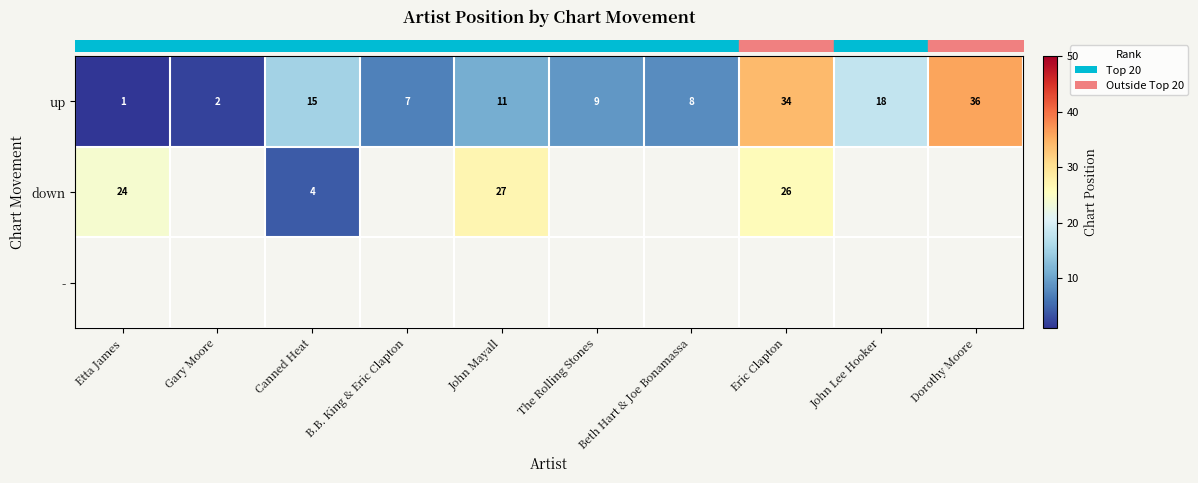

How many data points does each series have?

10